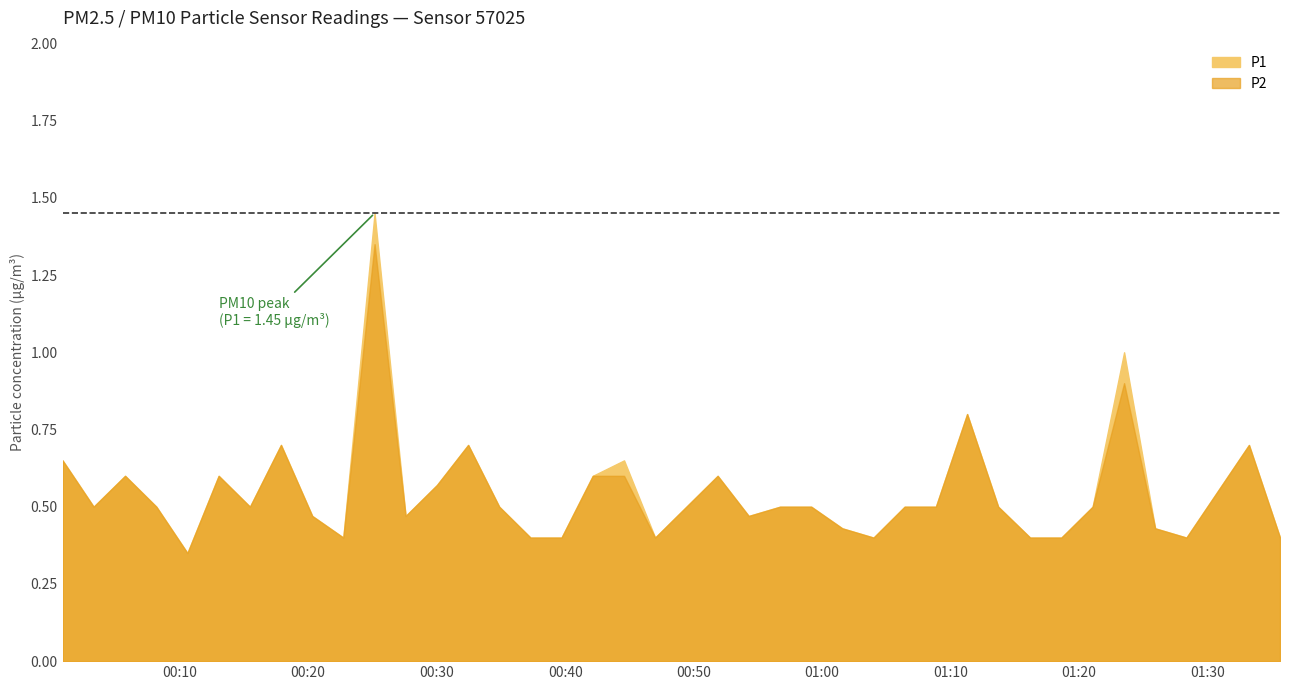

The P2 series shows 0.8 at 2023-12-20T01:21:03. True or false?

False